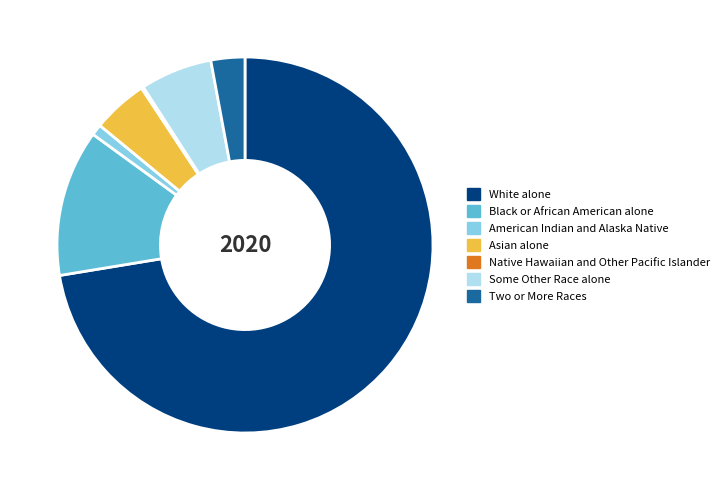

Which has a higher value, American Indian and Alaska Native or Two or More Races?

Two or More Races